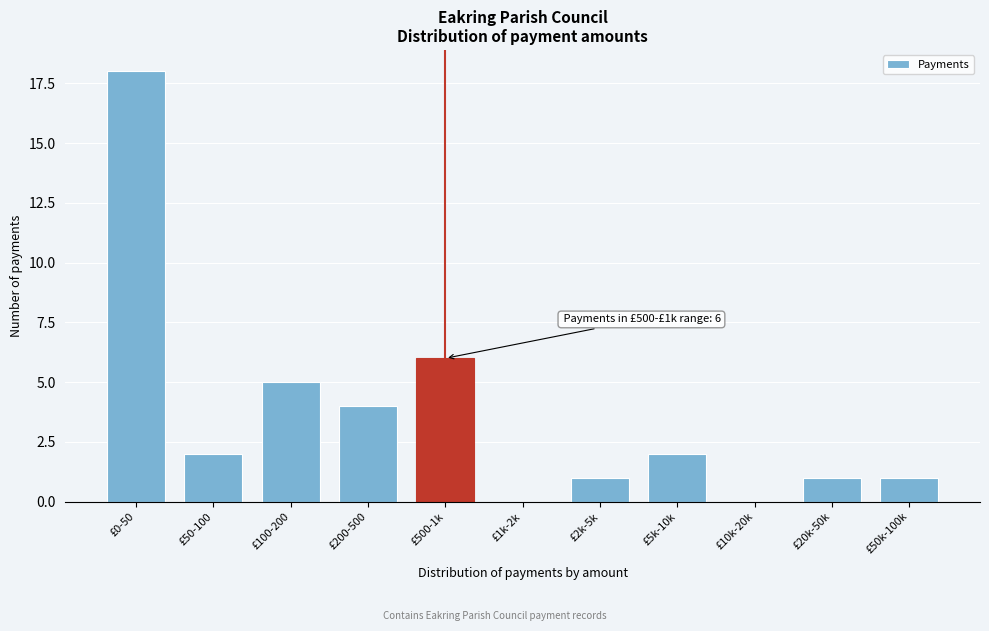

Reading right to left, what are all the values shown in this chart?

£50k-100k=1	£20k-50k=1	£10k-20k=0	£5k-10k=2	£2k-5k=1	£1k-2k=0	£500-1k=6	£200-500=4	£100-200=5	£50-100=2	£0-50=18